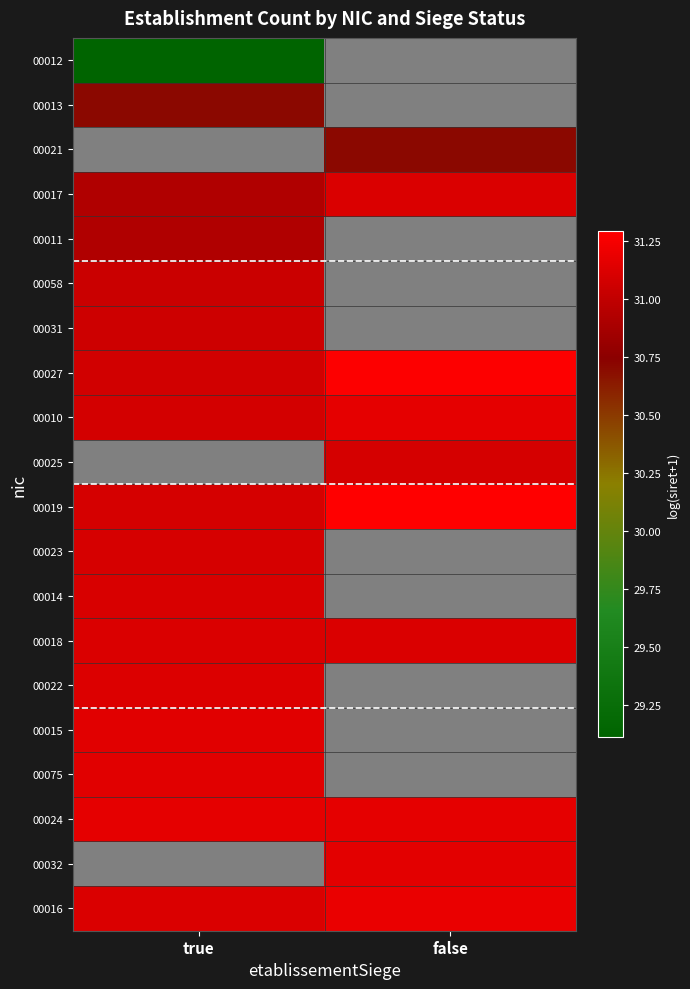

The value of 00010 at false is 31.2. True or false?

True